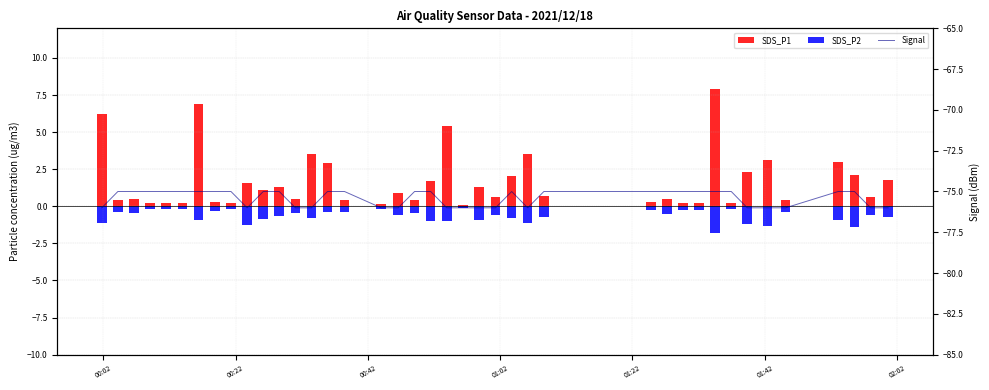

What is the greatest value displayed?

7.9